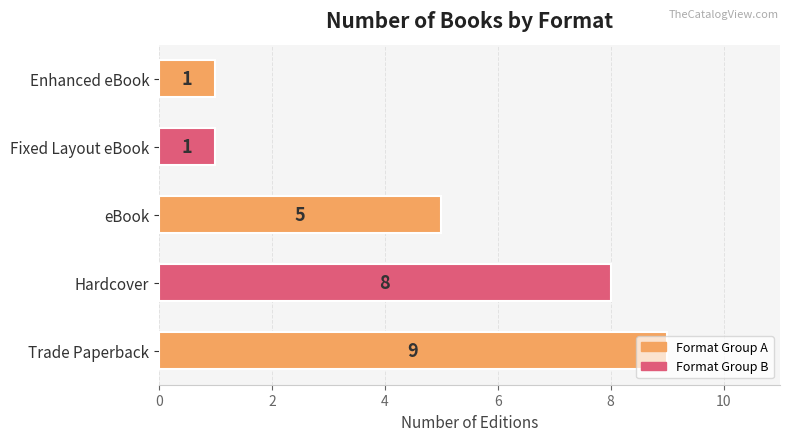

The value at Fixed Layout eBook is 0. True or false?

False